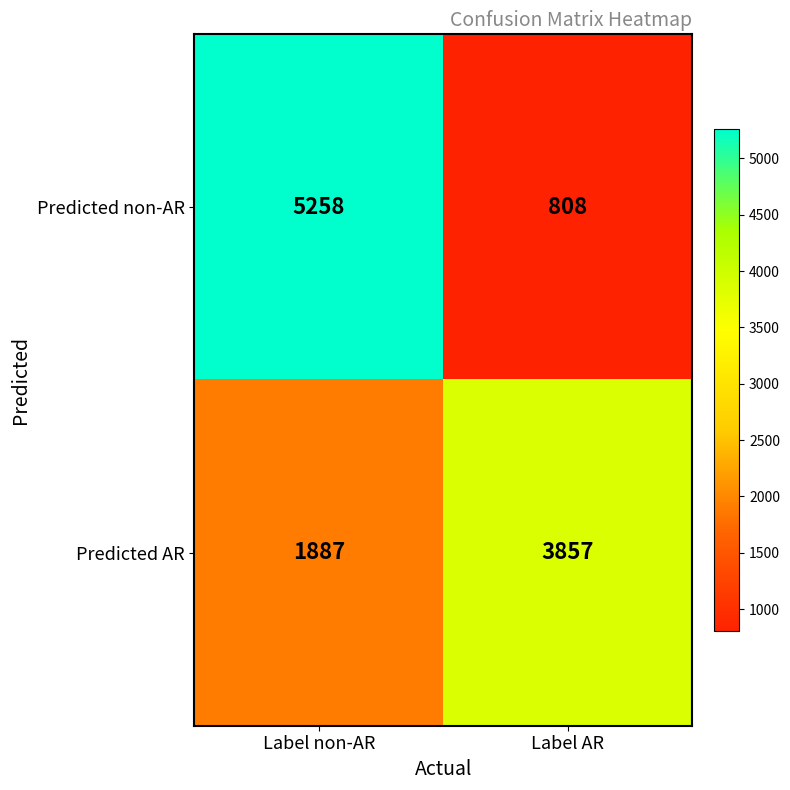

Rank the series at Label non-AR from lowest to highest value.

Predicted AR, Predicted non-AR